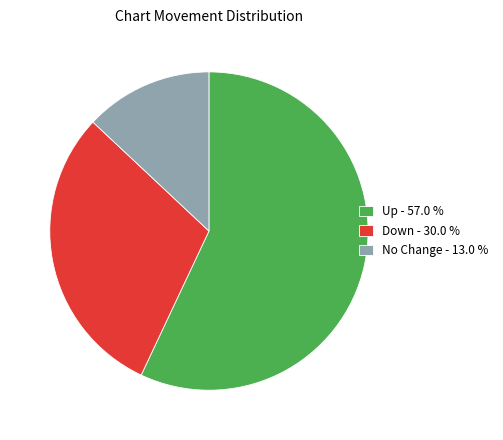

Is there a majority slice in this chart?

Yes